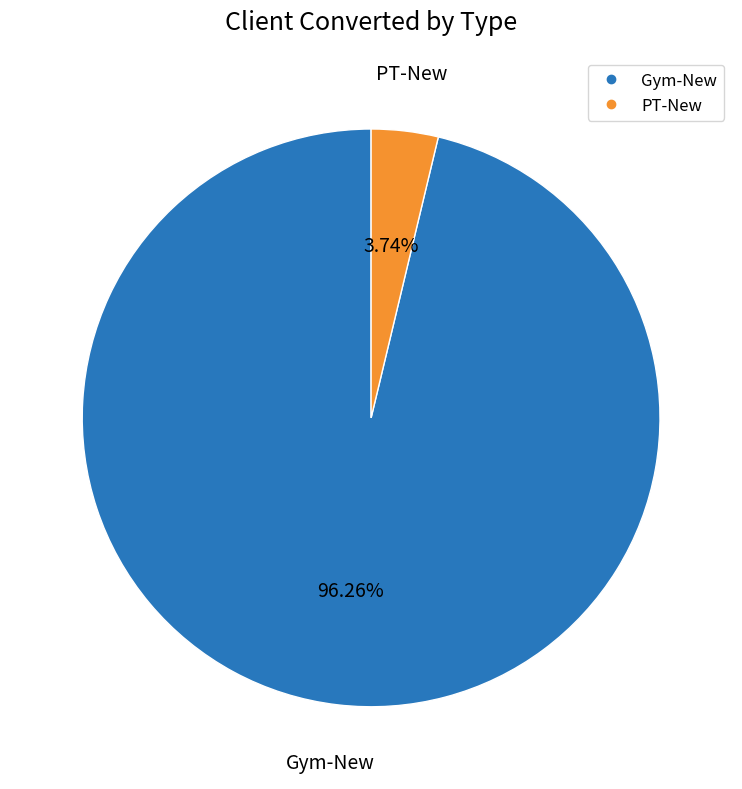

To the nearest percent, what percentage of the pie is Gym-New?

96%